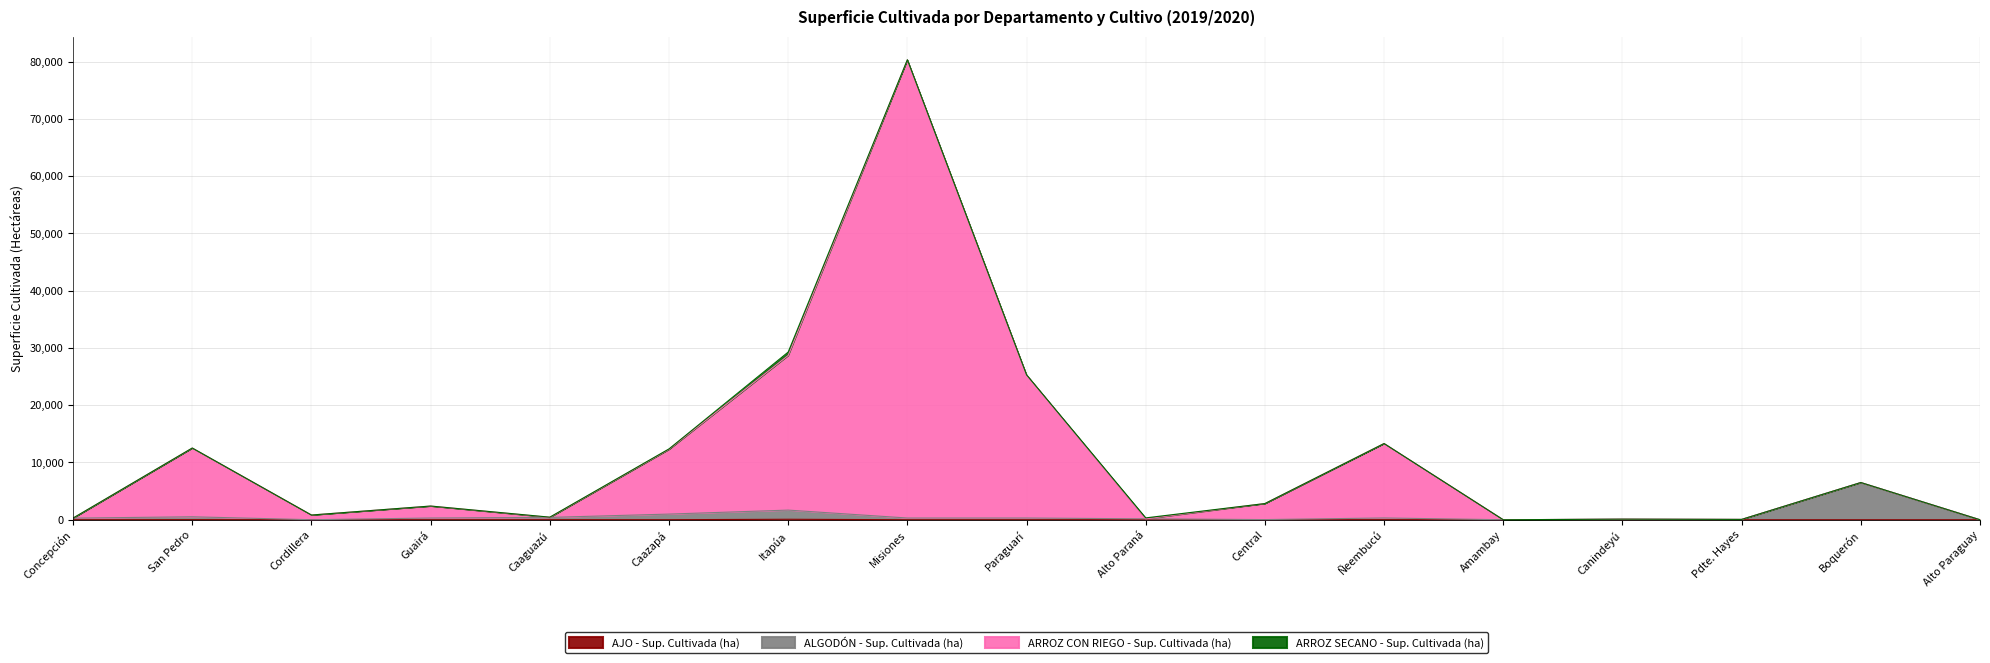

The value of AJO - Sup. Cultivada (ha) at San Pedro is 18. True or false?

True